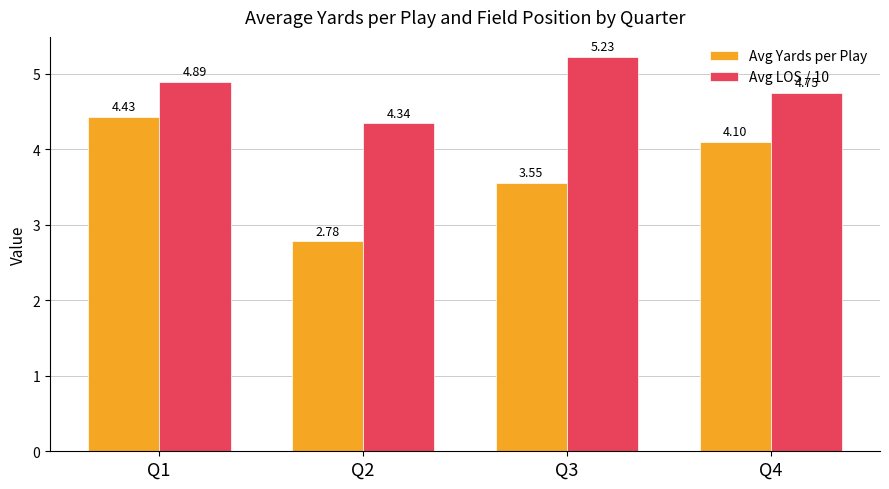

At which label does Avg Yards per Play reach its peak?

Q1